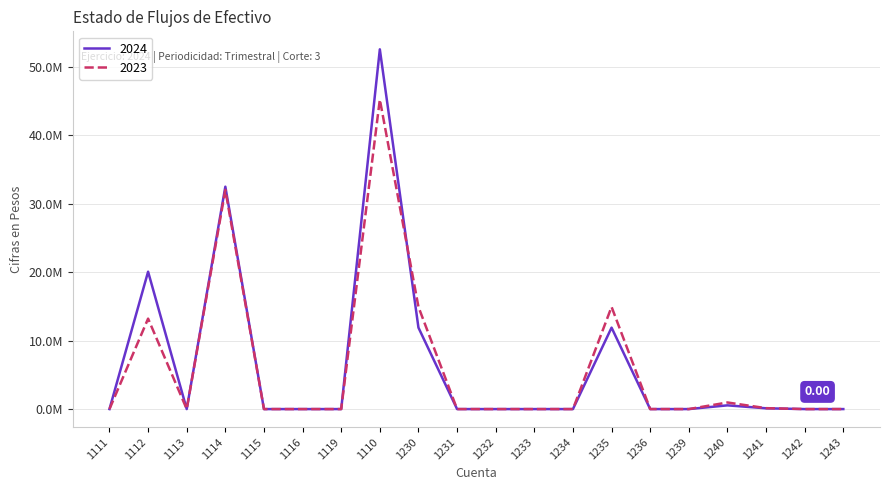

Is the value of 2023 at 1236 greater than the value of 2024 at 1116?

No